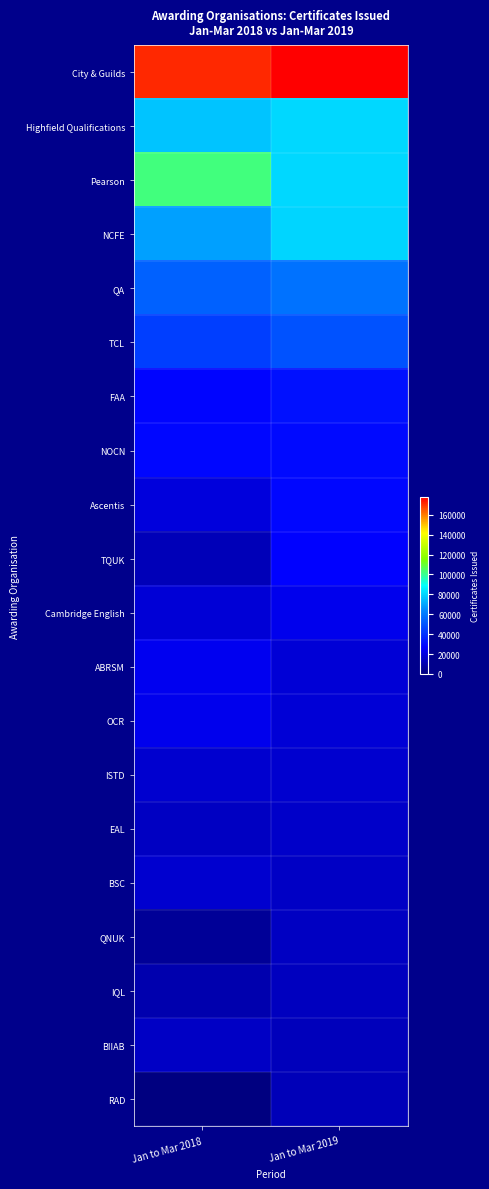

What is the maximum value shown in the chart?

177462